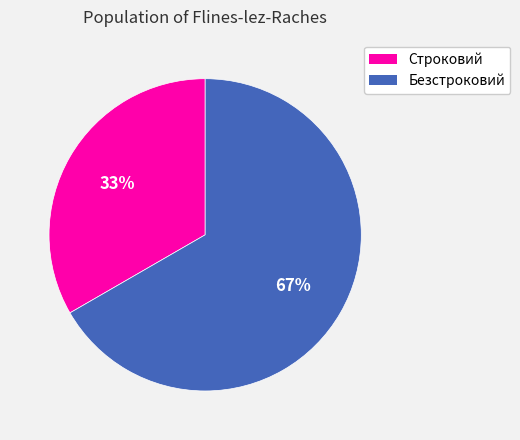

What is the majority slice?

Безстроковий